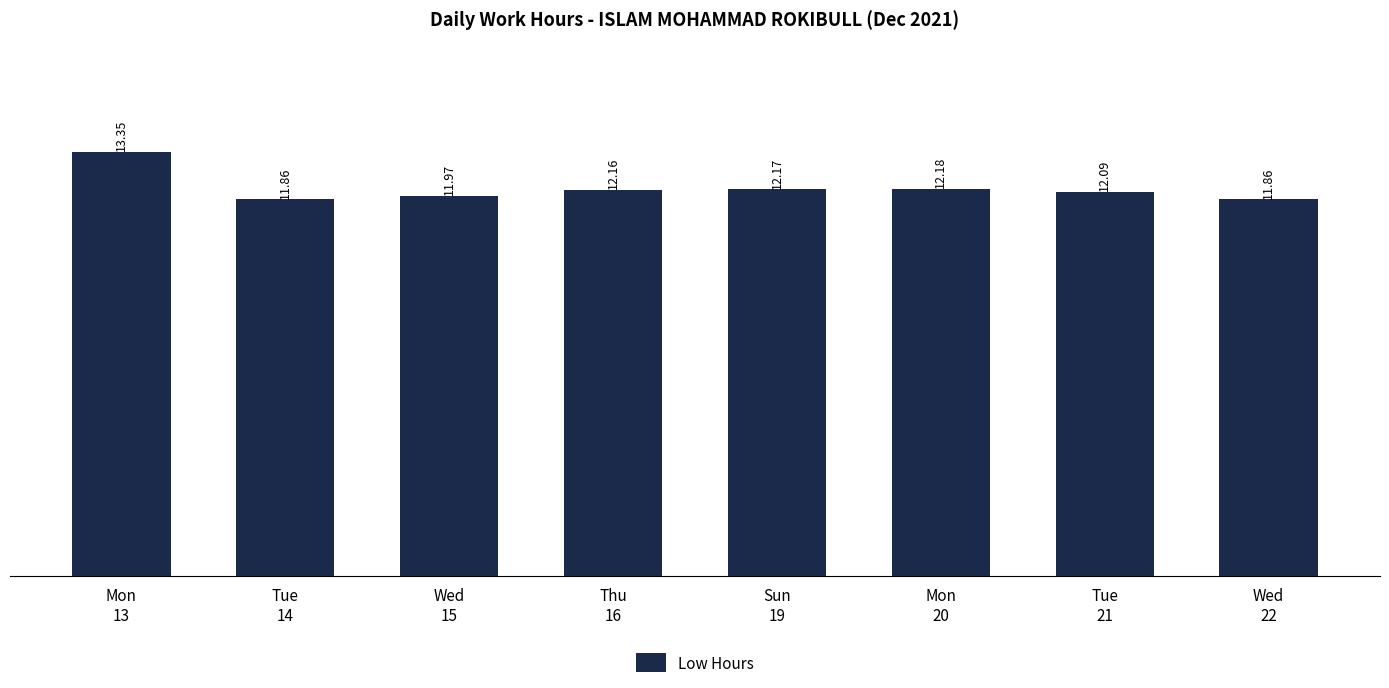

Where is the data nearest to the value 12?

Wed
15